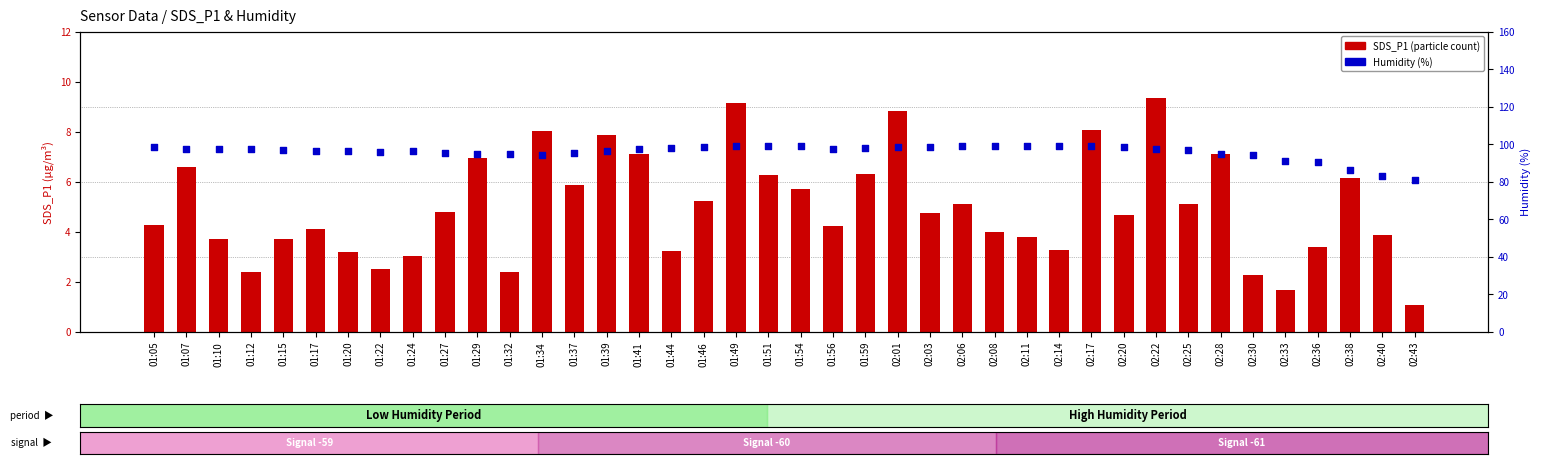

At how many categories does at least one series exceed 35?

40